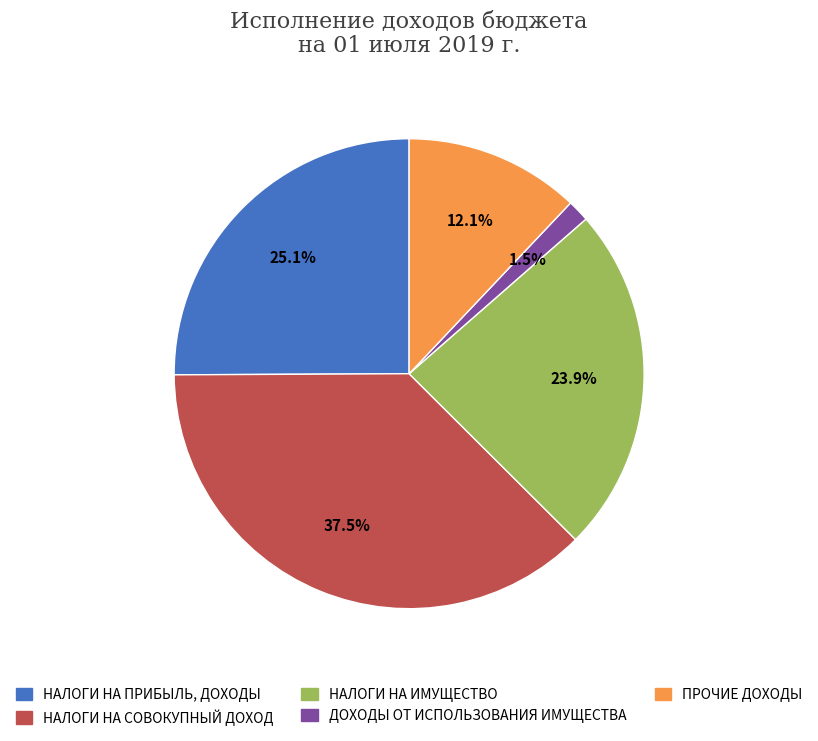

Is the sum of ПРОЧИЕ ДОХОДЫ and НАЛОГИ НА СОВОКУПНЫЙ ДОХОД greater than half?

No